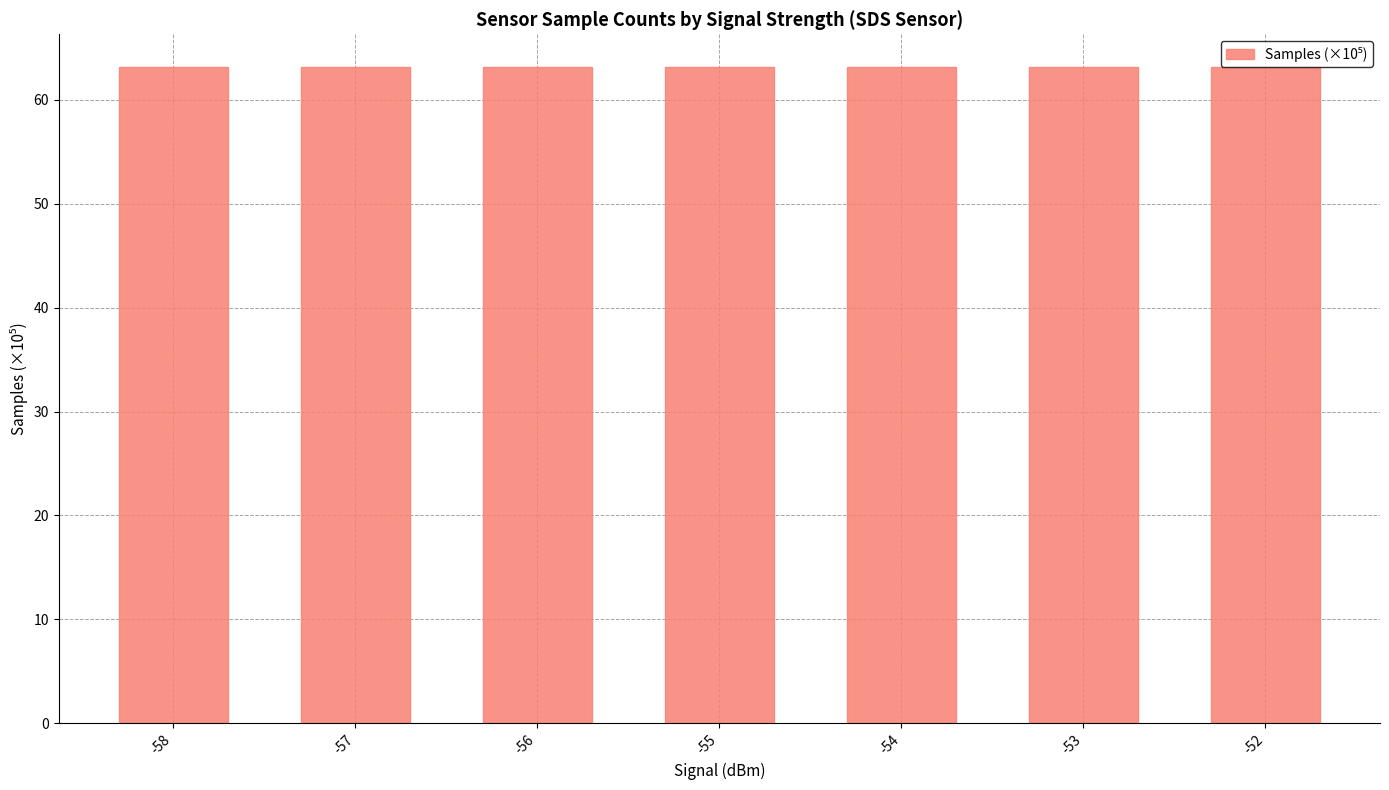

True or false: the data shows 94.8 at -53.

False